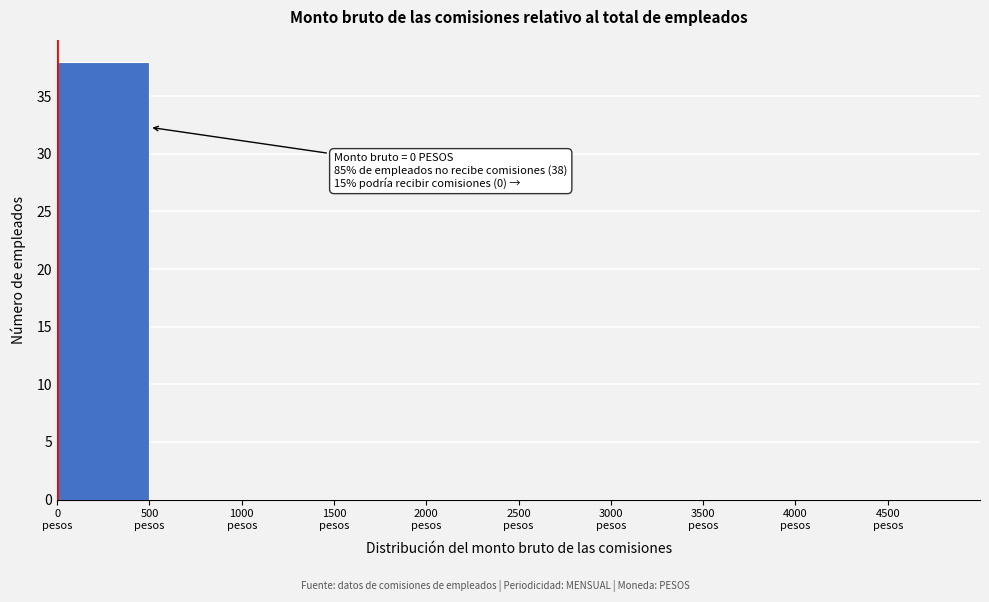

Over which range of the x-axis is the bar tallest?

0 to 500